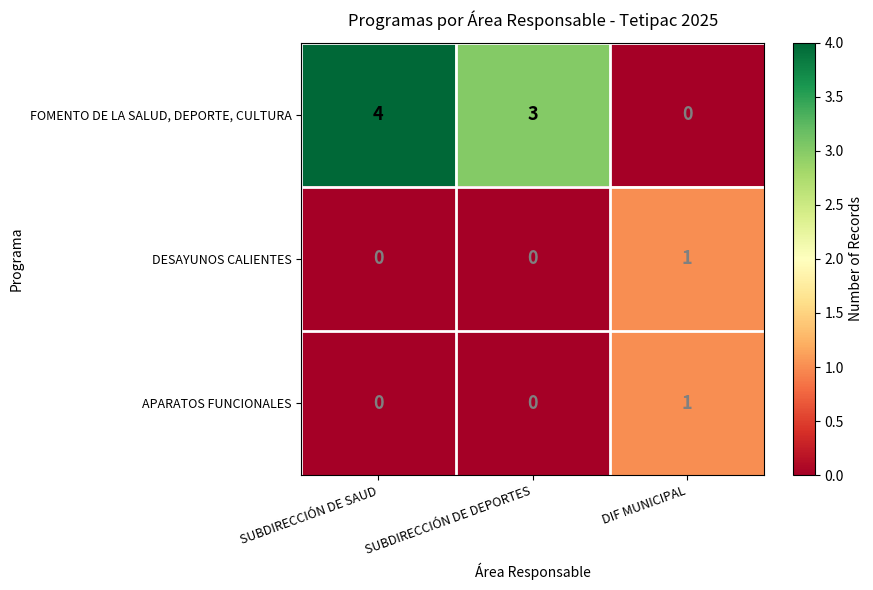

The value of APARATOS FUNCIONALES at SUBDIRECCIÓN DE SAUD is 0. True or false?

True